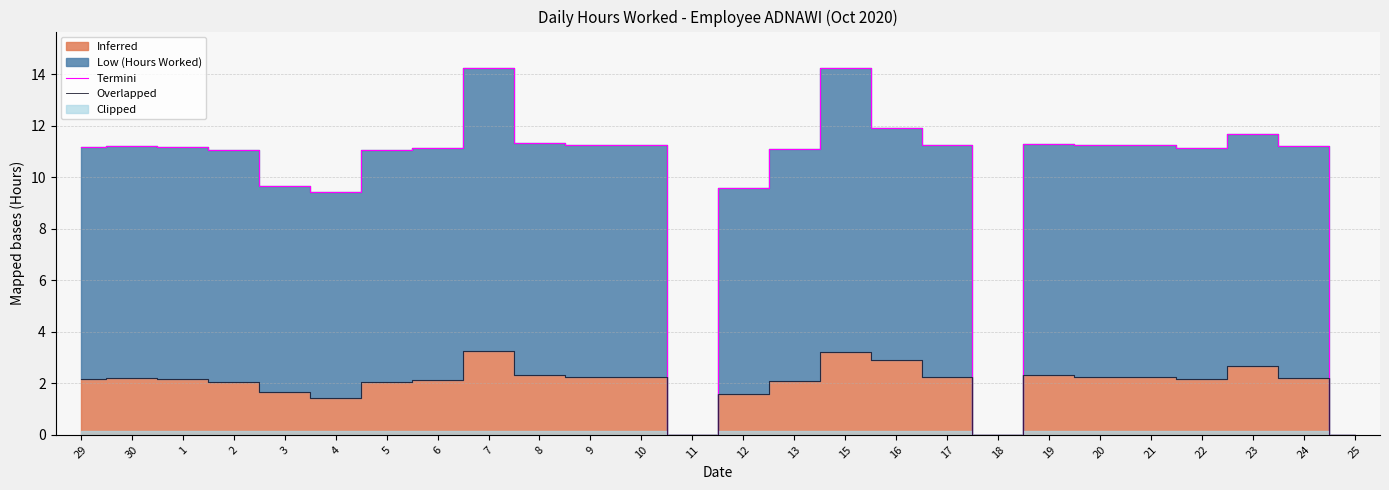

What is the sum of all Overlapped values?

51.9